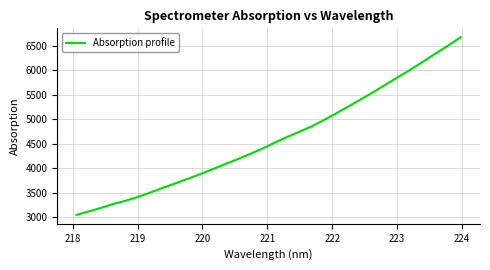

What is the difference between the maximum and minimum values?

3629.0